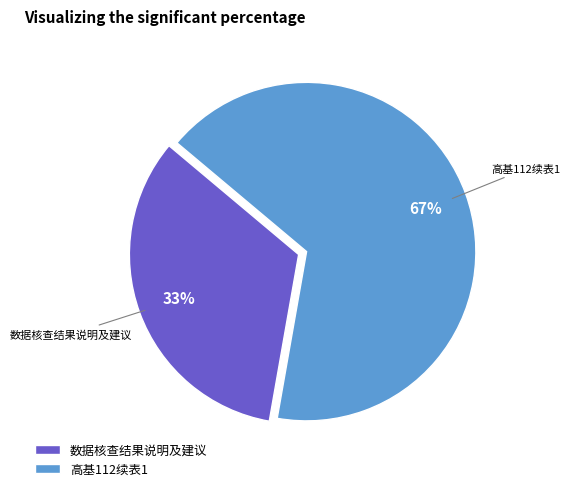

Between 高基112续表1 and 数据核查结果说明及建议, which is larger?

高基112续表1